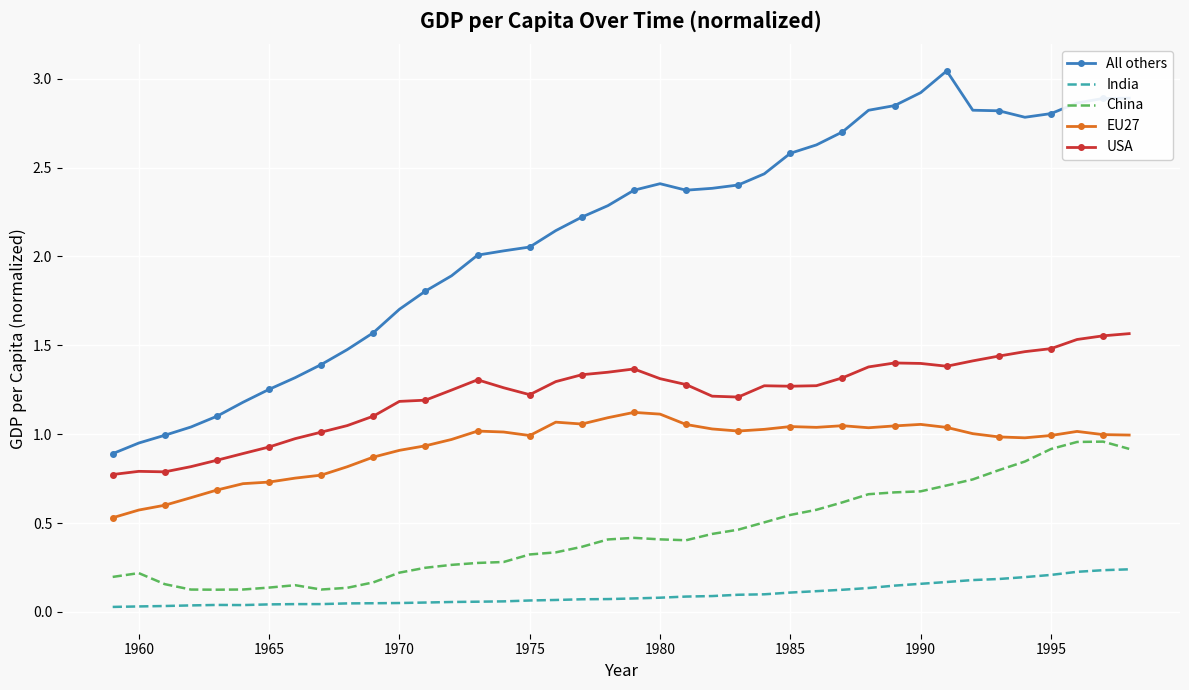

True or false: China and All others intersect in this chart.

False